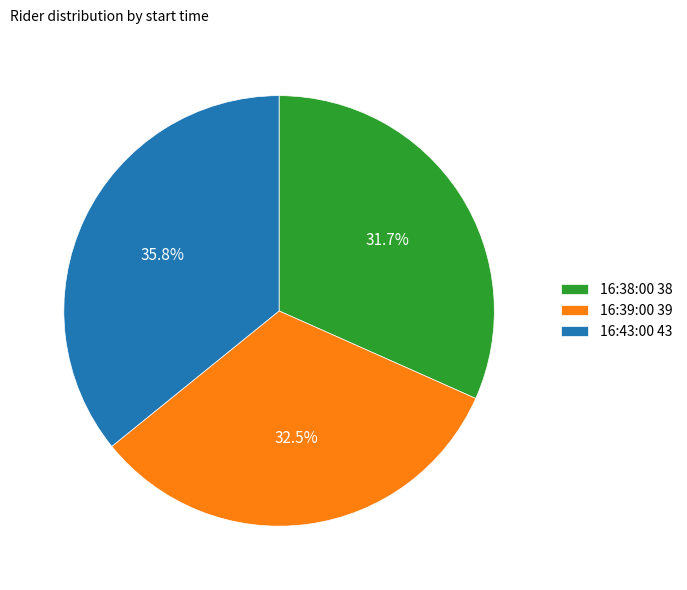

Does any single category account for the majority?

No